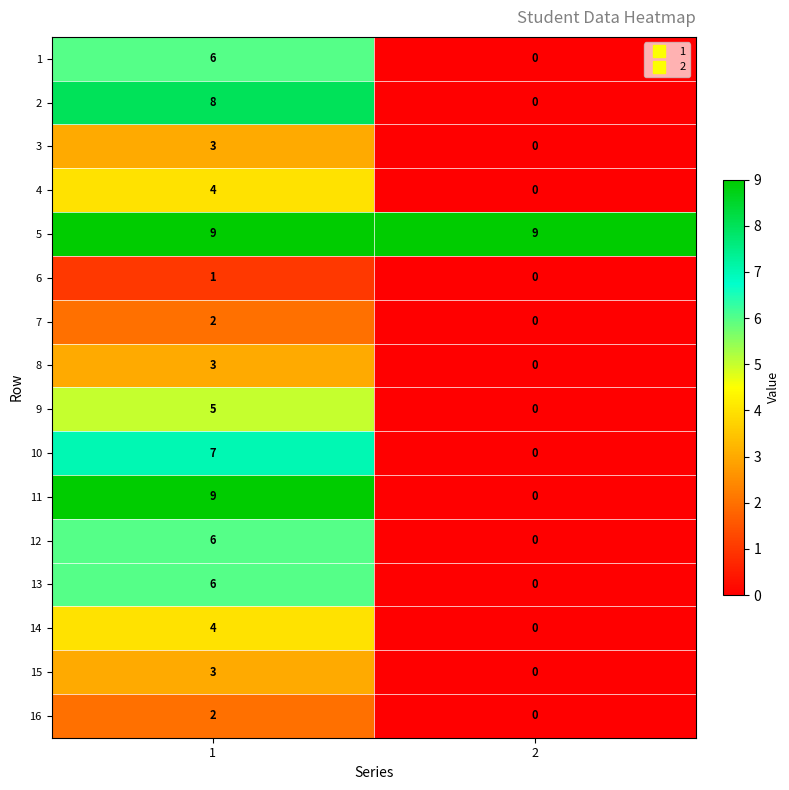

What is the spread (max minus min) of values at 2?

9